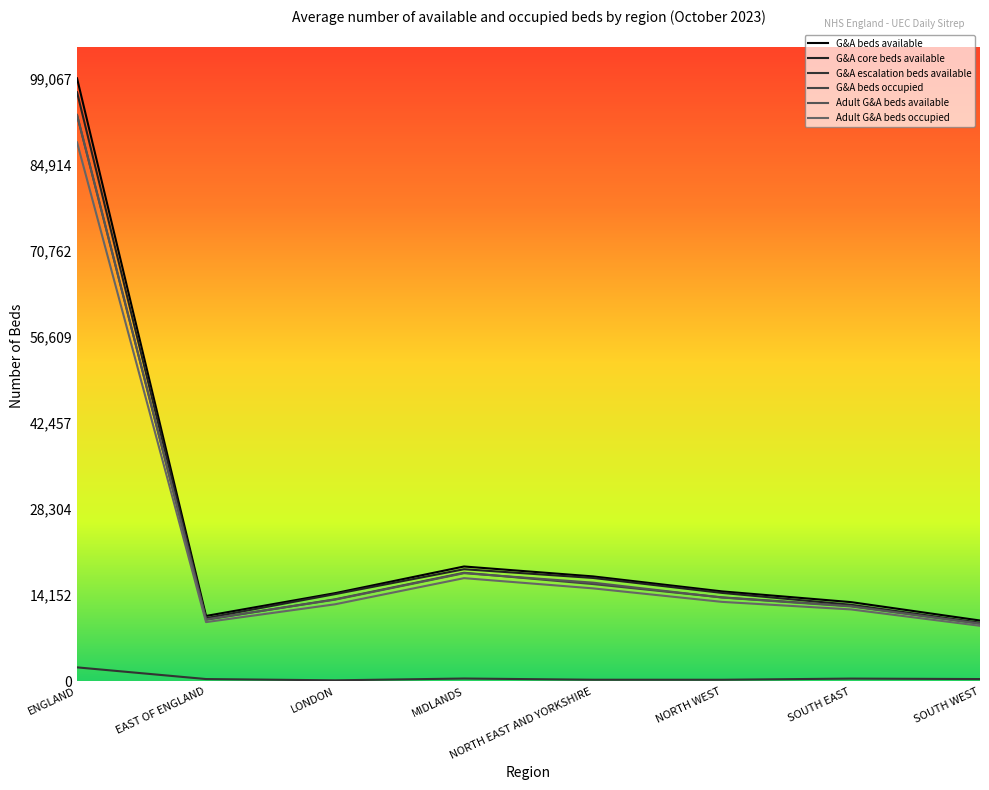

Which series has the largest total across all categories?

G&A beds available